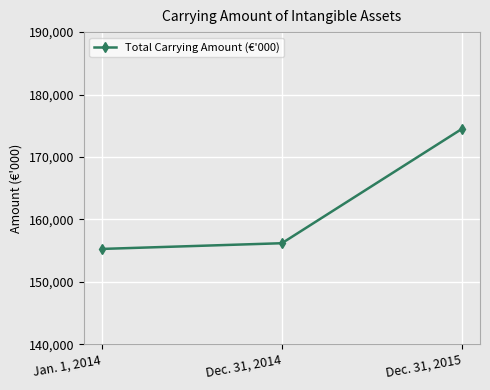

Reading right to left, extract all data points from this chart.

174504	156182	155267